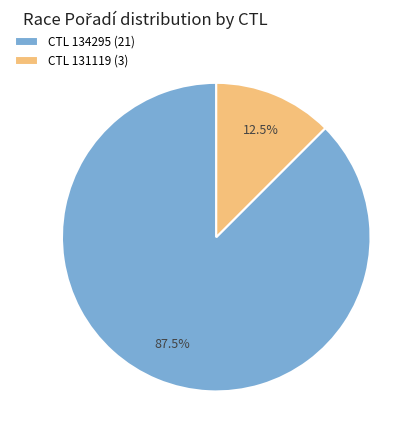

Which category accounts for the majority?

CTL 134295 (21)